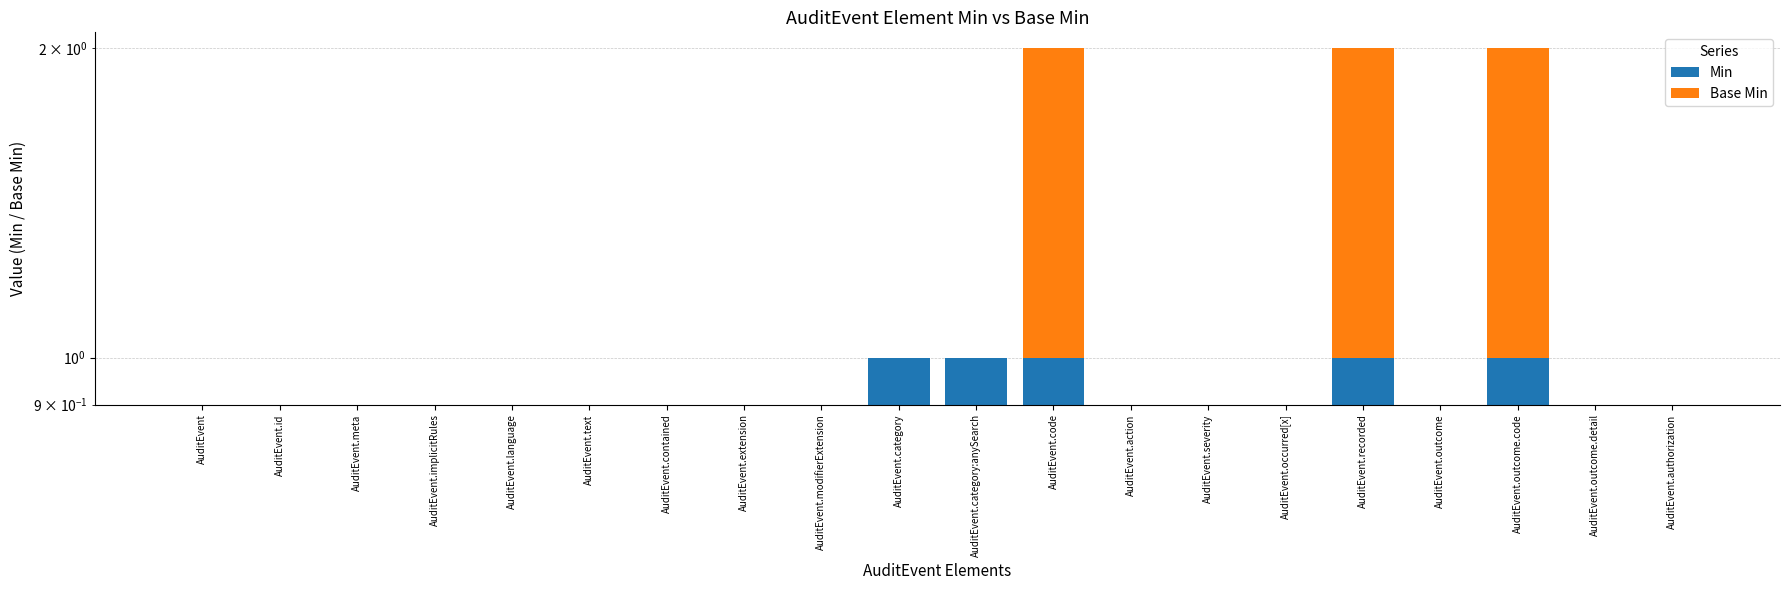

What is the highest value of the Min series?

1